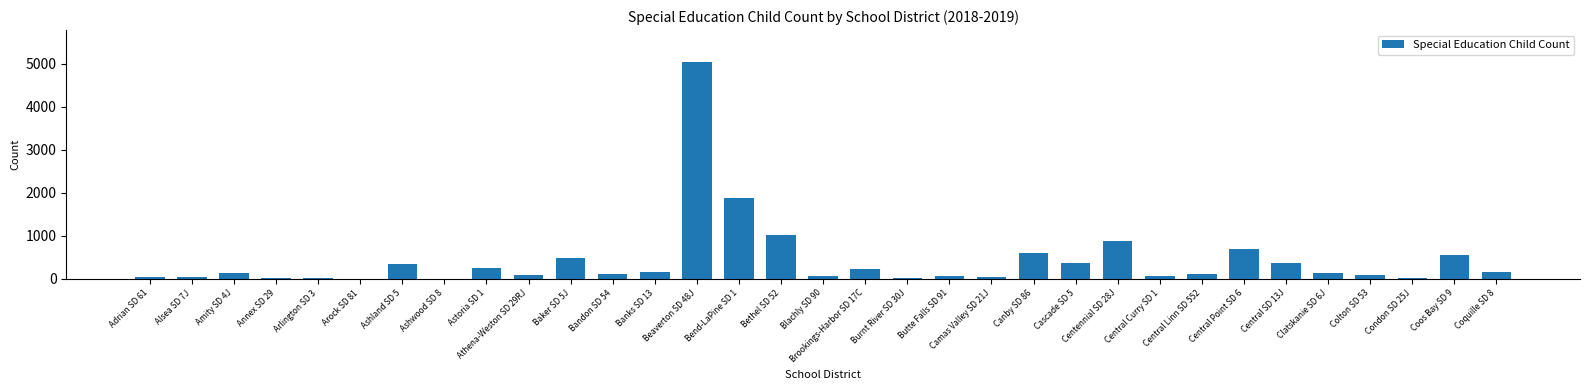

What is the sum of all values?

13855